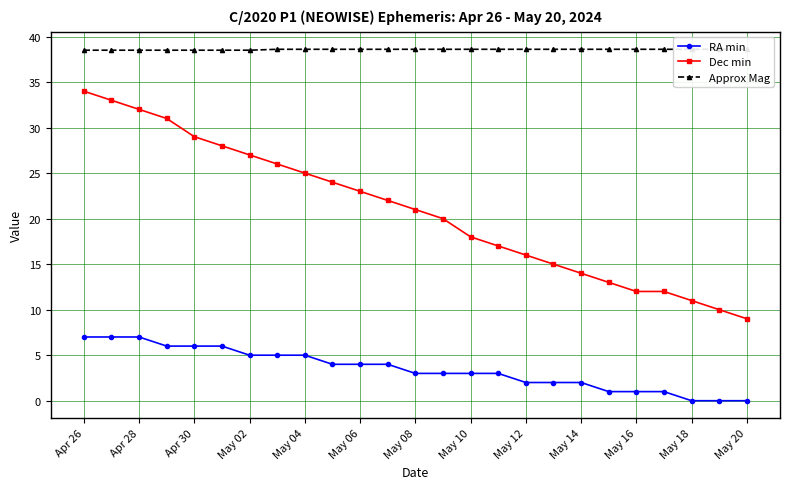

What is the approximate value of RA min at May 16?

1